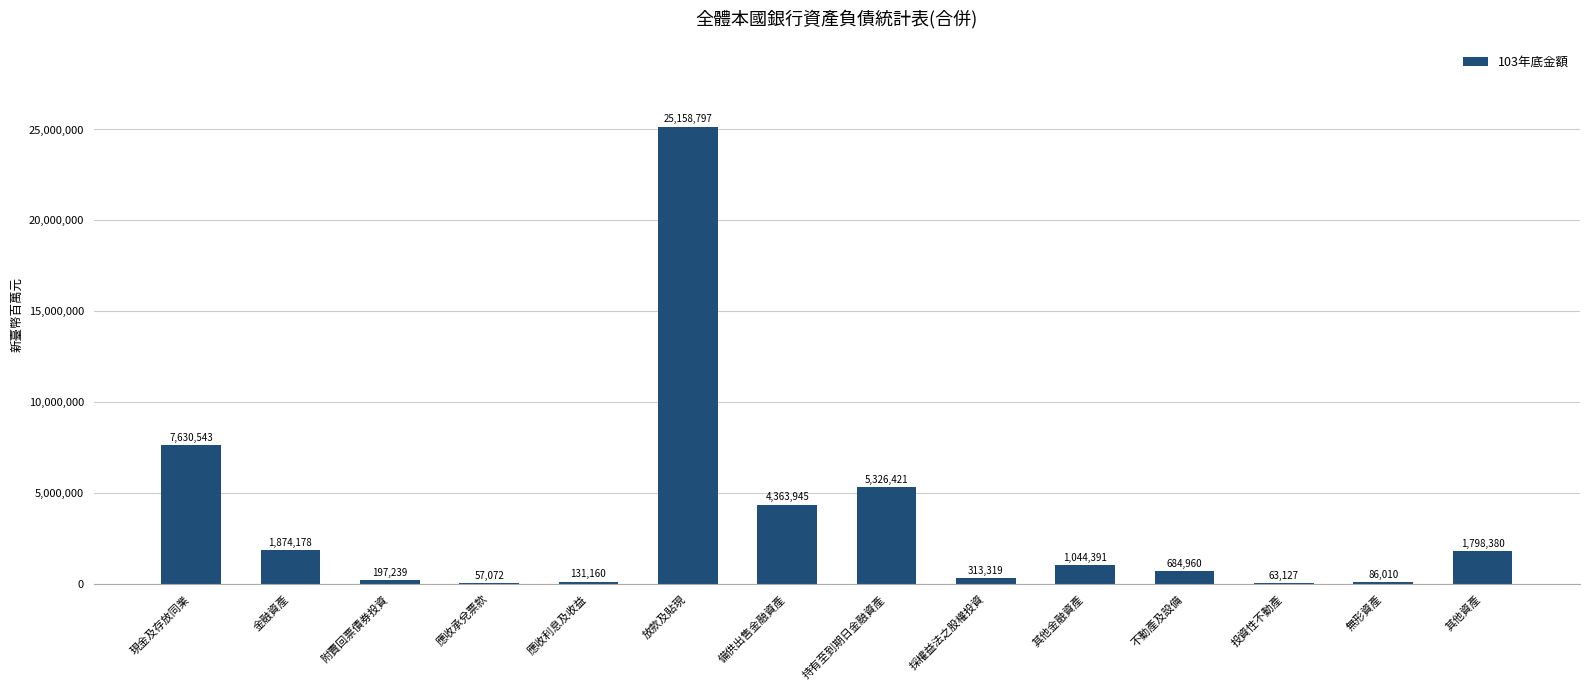

Reading left to right, transcribe all the data shown in this chart.

現金及存放同業=7630543	金融資產=1874178	附賣回票債券投資=197239	應收承兌票款=57072	應收利息及收益=131160	放款及貼現=25158797	備供出售金融資產=4363945	持有至到期日金融資產=5326421	採權益法之股權投資=313319	其他金融資產=1044391	不動產及設備=684960	投資性不動產=63127	無形資產=86010	其他資產=1798380